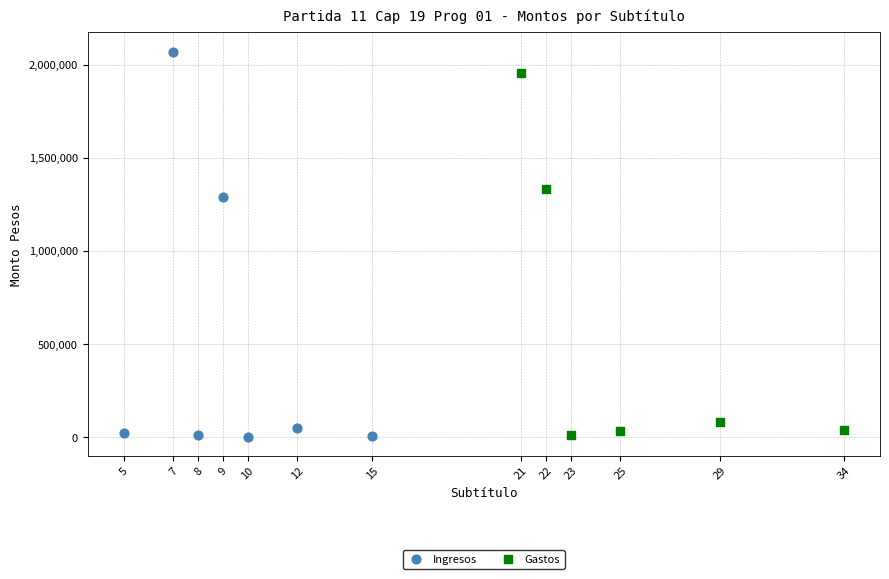

Which series has the widest spread of Y values?

Ingresos